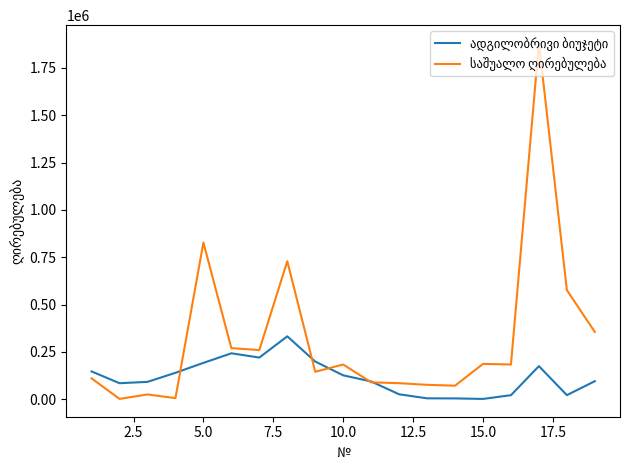

What is the minimum value for ადგილობრივი ბიუჯეტი?

1800.0